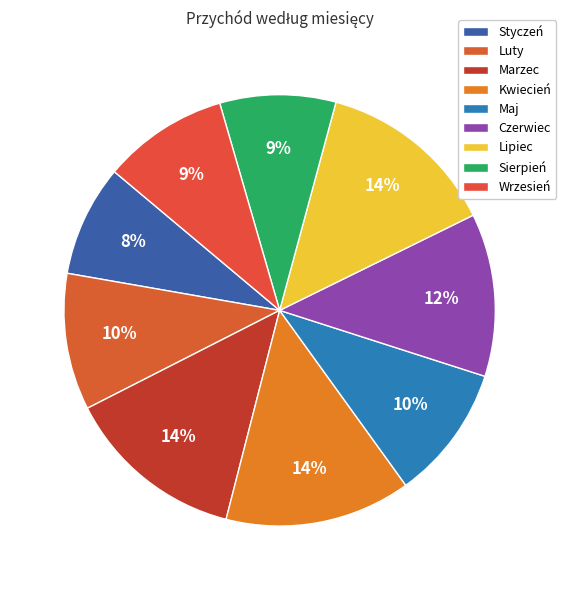

How many segments does this pie chart have?

9